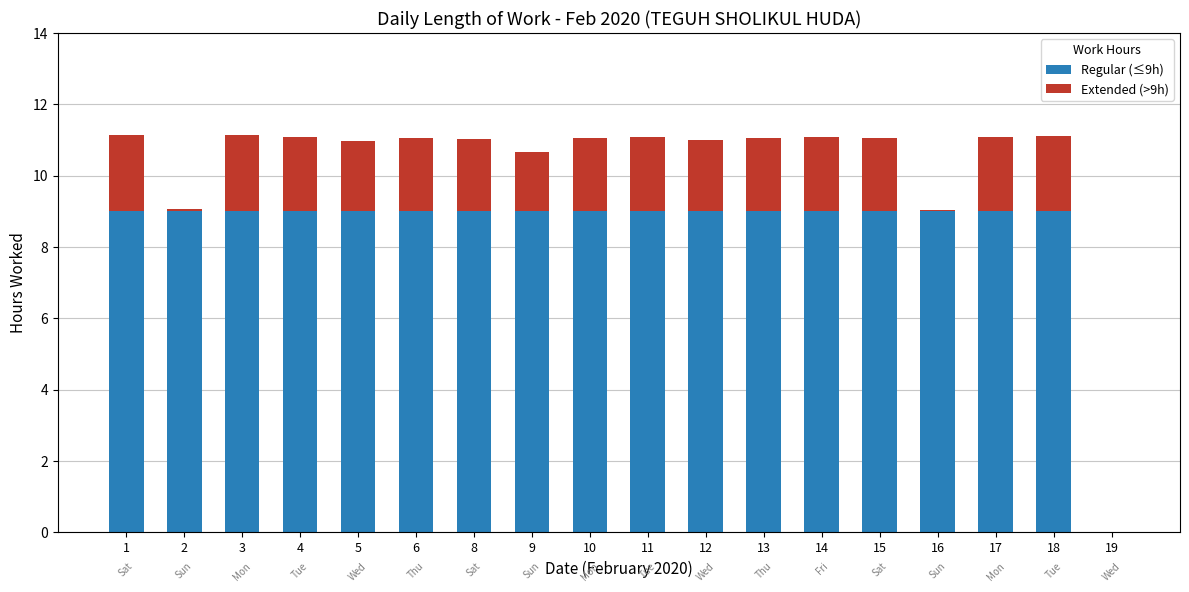

How many distinct data groups are displayed?

2